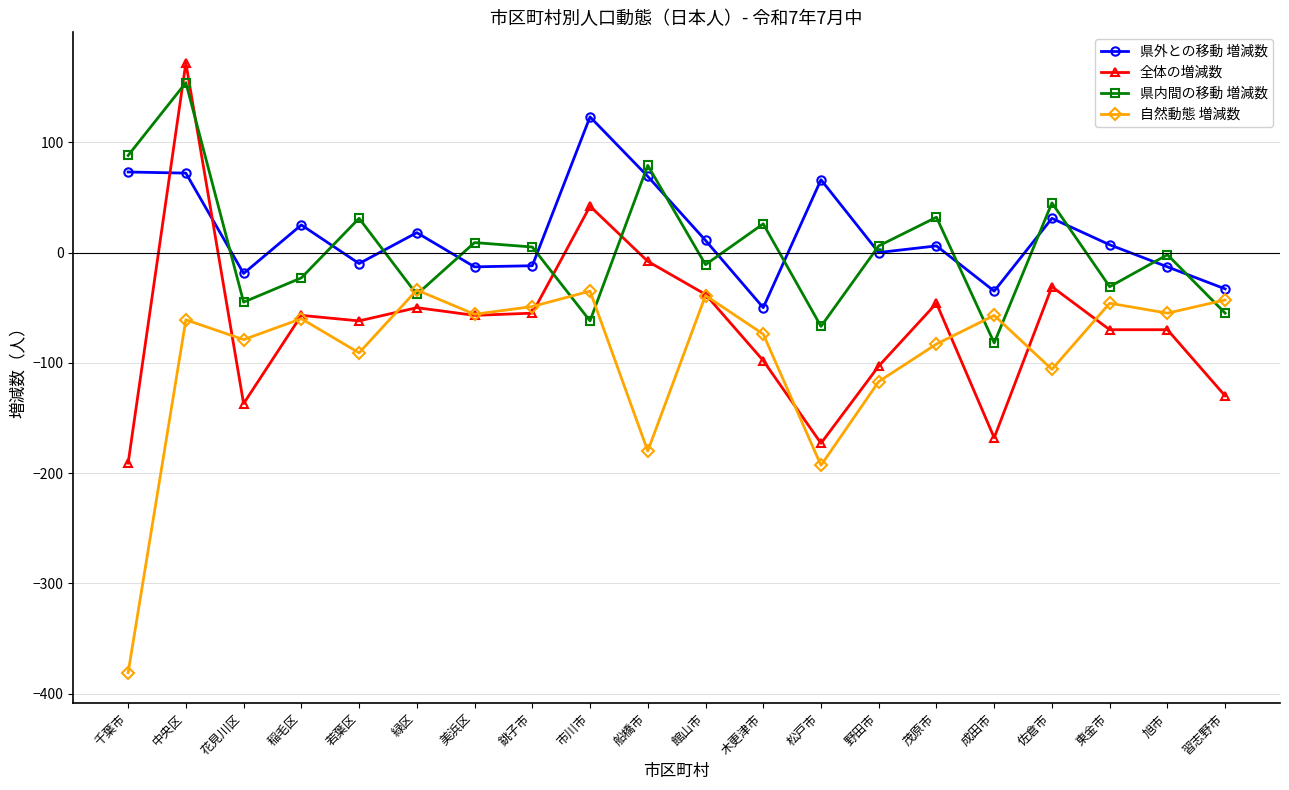

What is the value of the 県外との移動 増減数 point at the 16th from the left?

-35